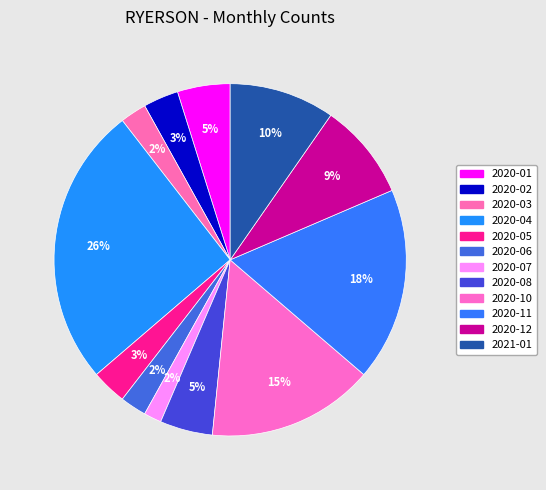

Which slice is the largest?

2020-04